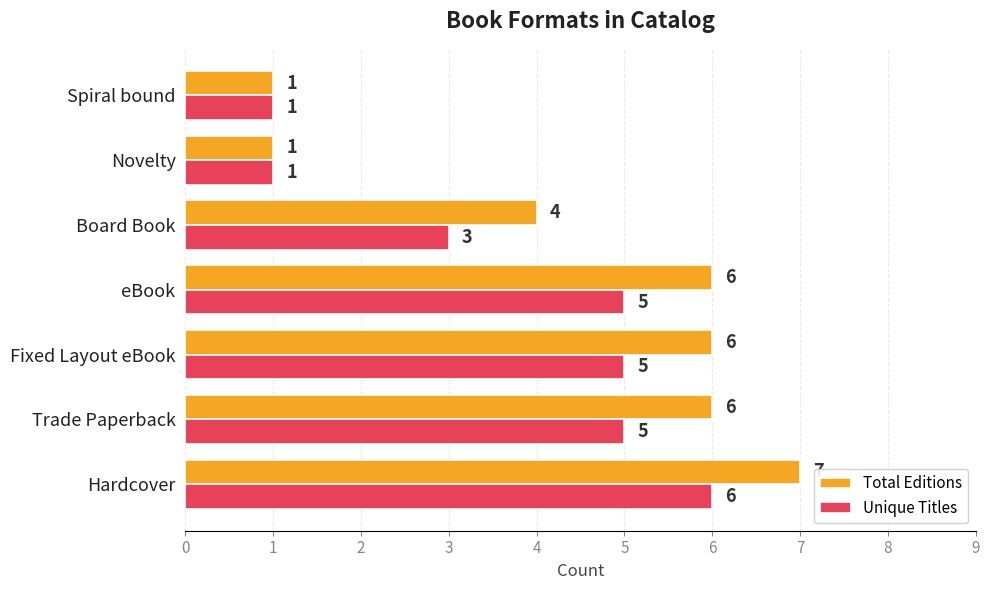

Where is Total Editions nearest to the value 4?

Board Book